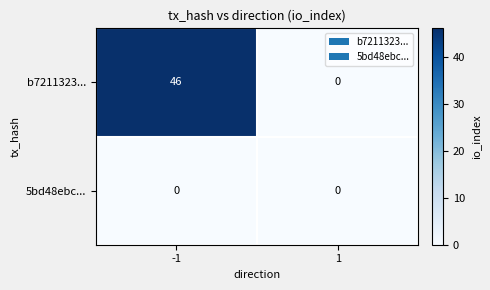

What is the maximum value shown in the chart?

46